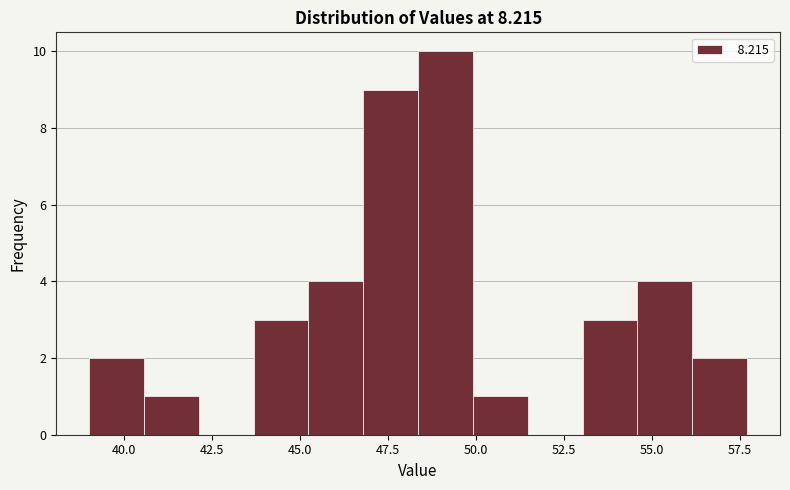

Read against the x-axis, roughly where is the centre of the tallest bar?

49.0